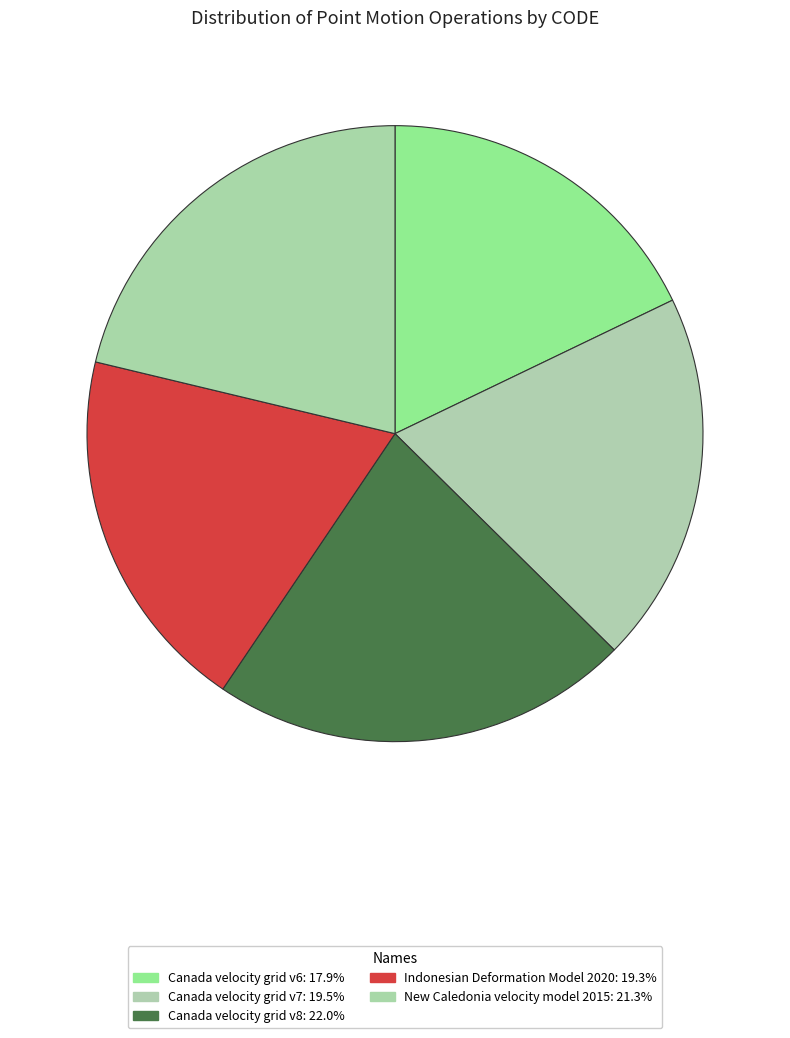

Rank the categories by value from lowest to highest.

Canada velocity grid v6, Indonesian Deformation Model 2020, Canada velocity grid v7, New Caledonia velocity model 2015, Canada velocity grid v8